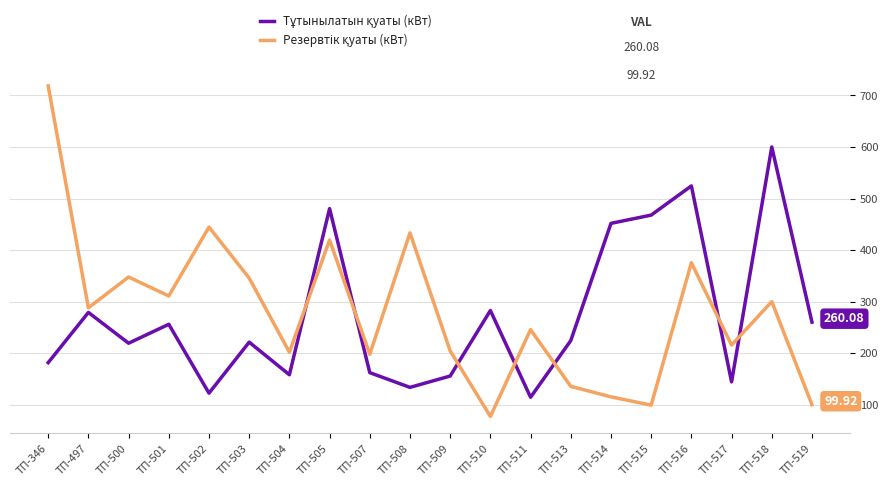

What is the difference between the highest and lowest values at ТП-519?

160.2